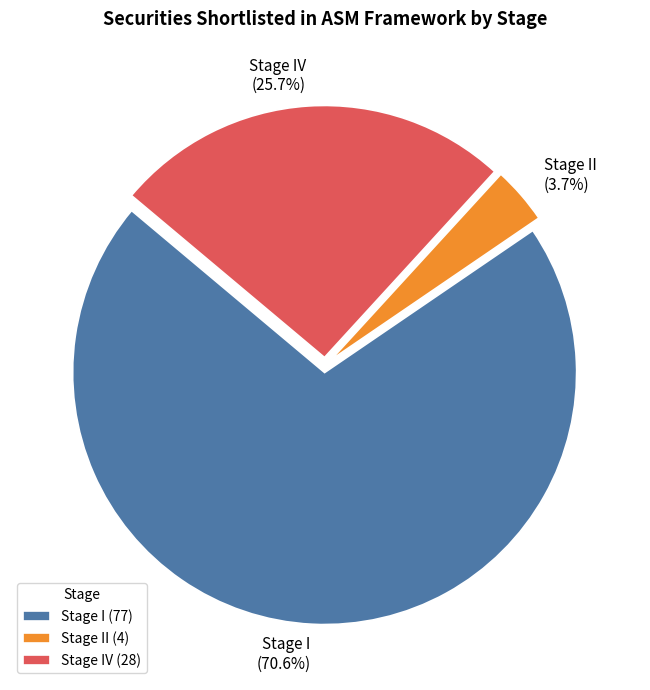

To the nearest percent, what is the average slice percentage?

33%